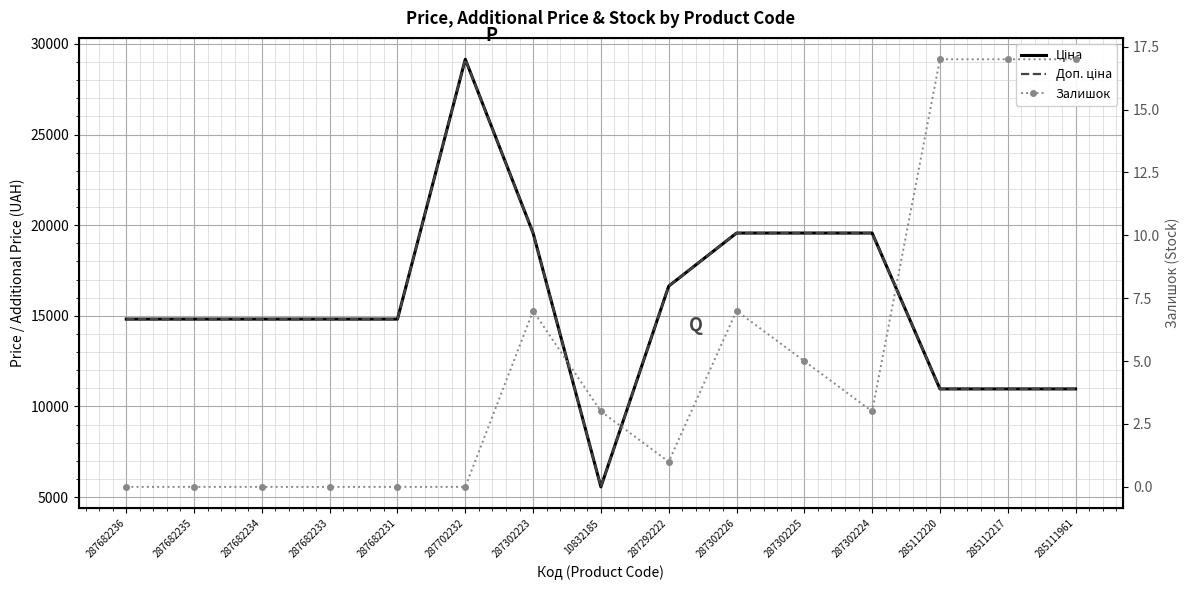

At which label does Ціна first exceed 14817?

287682236